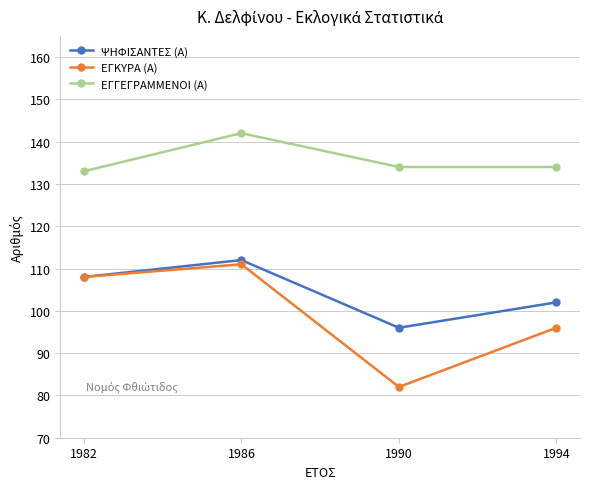

How many series are shown in this chart?

3